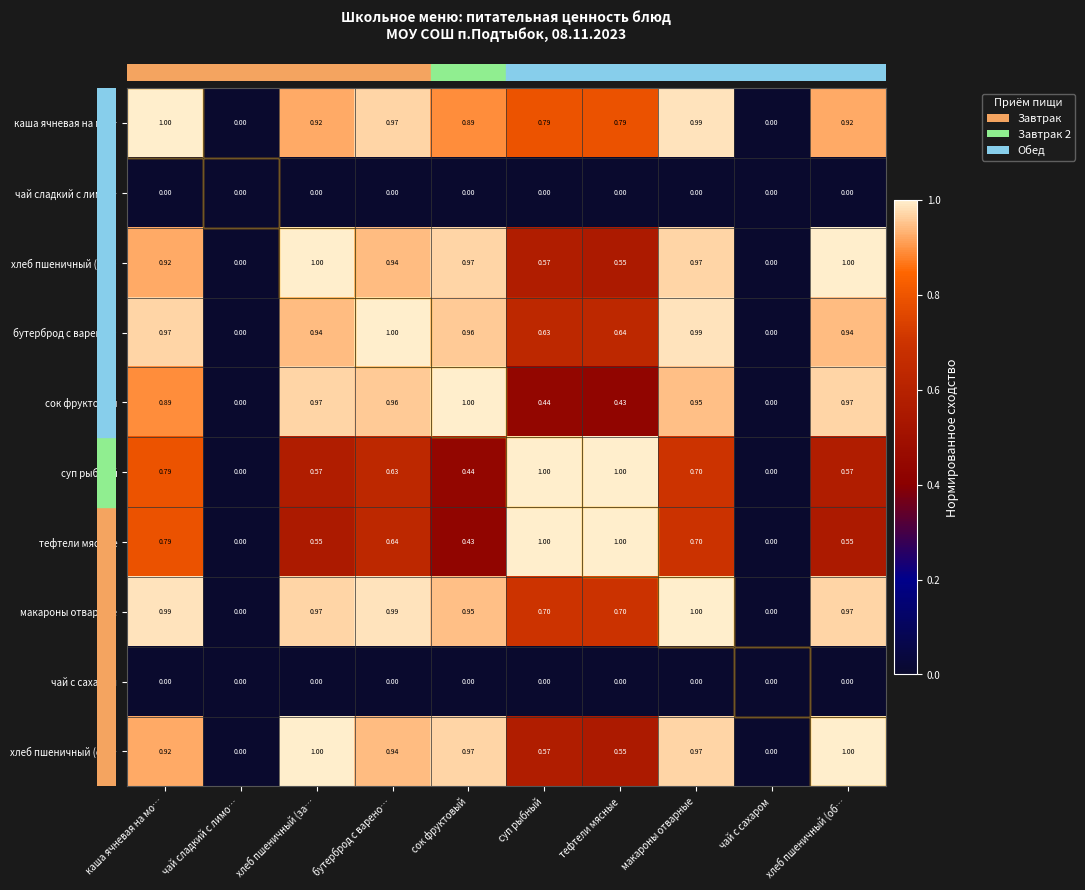

Is the value of хлеб пшеничный (об… at суп рыбный greater than the value of макароны отварные at макароны отварные?

No